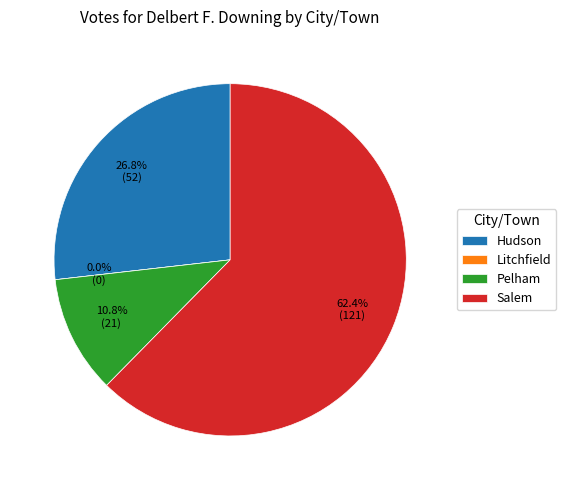

What is the majority slice?

Salem